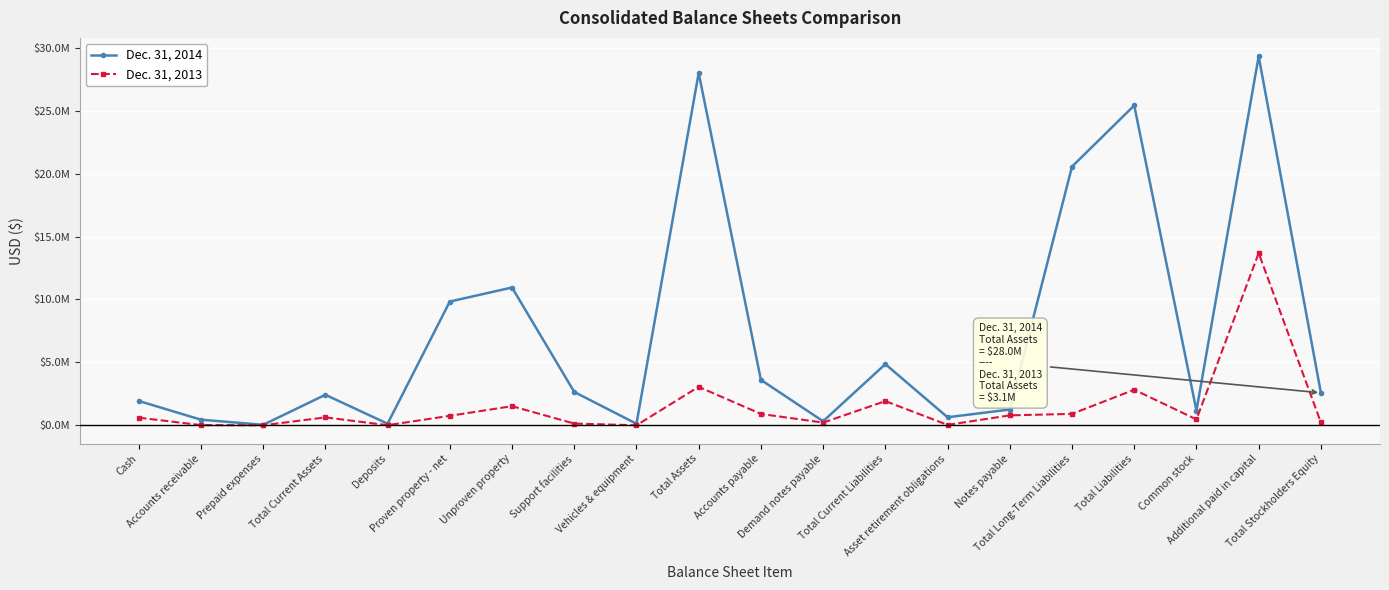

The value of Dec. 31, 2013 at Total Assets is 4448278. True or false?

False